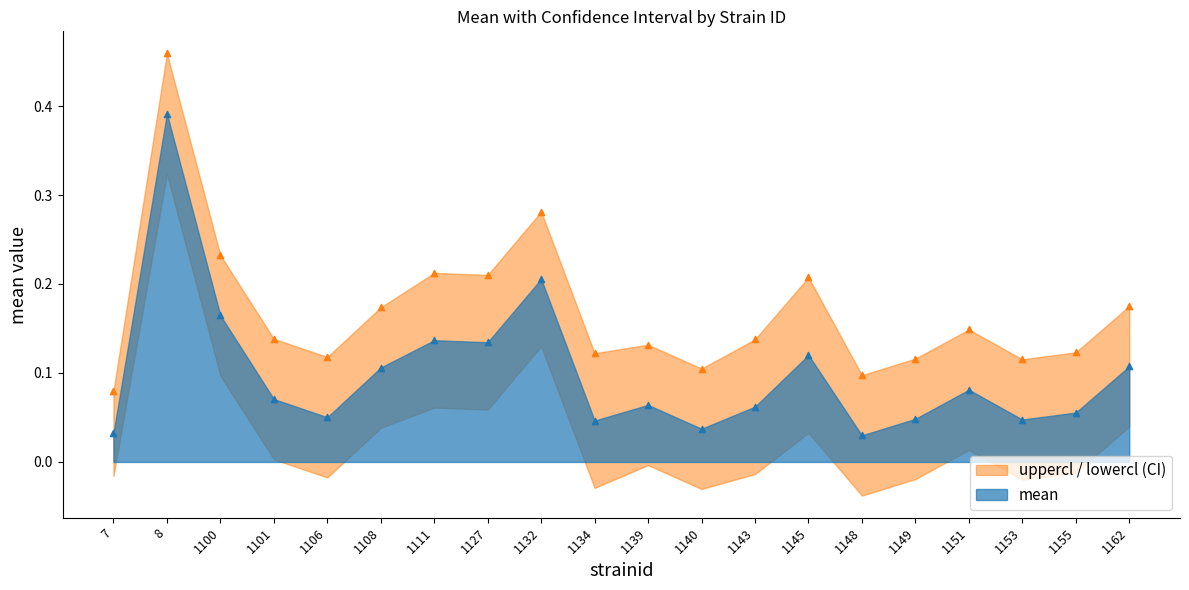

At which category is the sum across all series the highest?

8